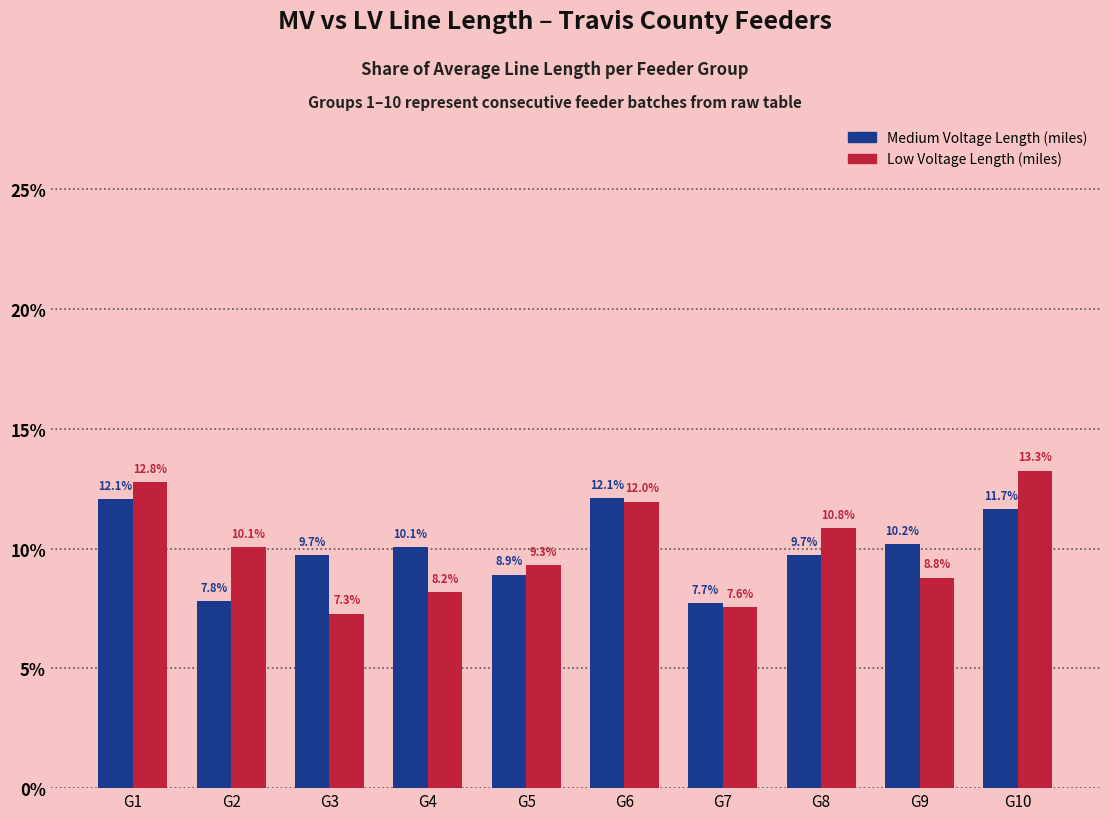

What value does the Medium Voltage Length (miles) series have at G4?

10.1